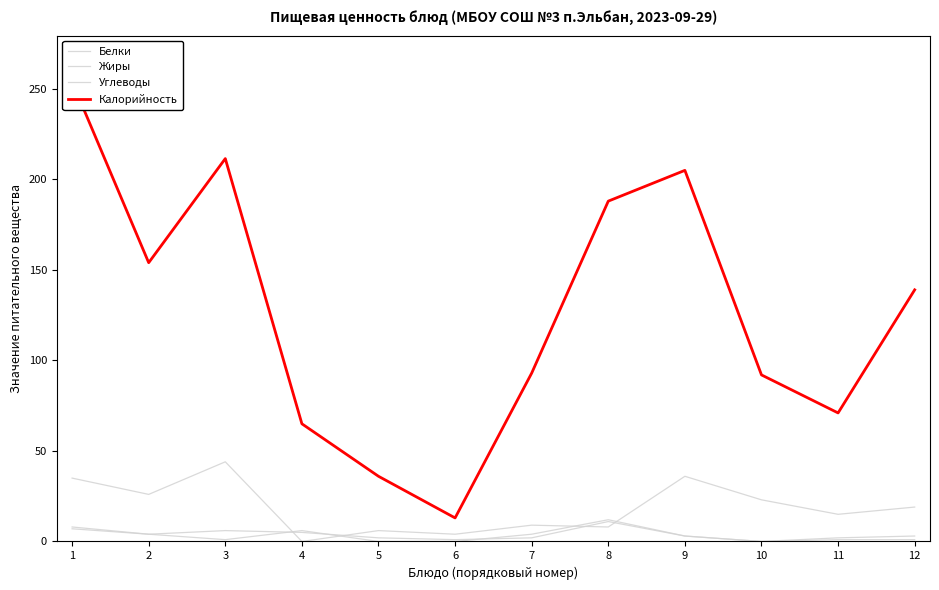

Where do Жиры and Белки first cross each other?

3 and 4